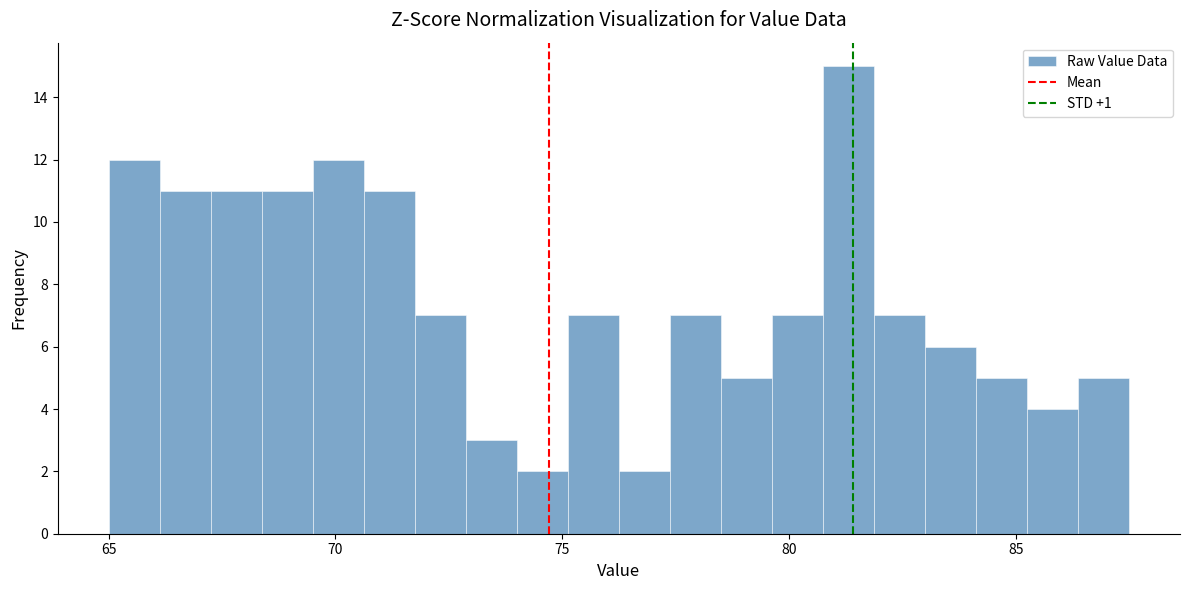

Read against the x-axis, roughly where is the centre of the tallest bar?

81.5